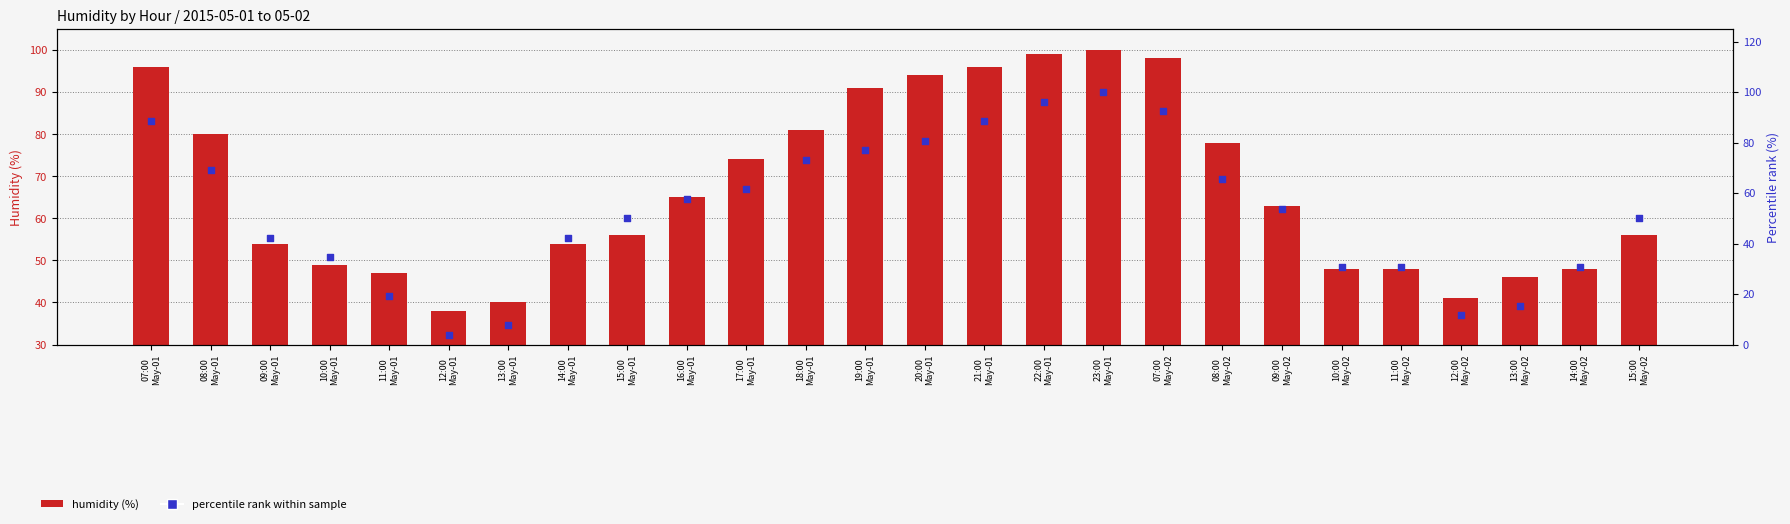

At how many categories does at least one series exceed 73?

11